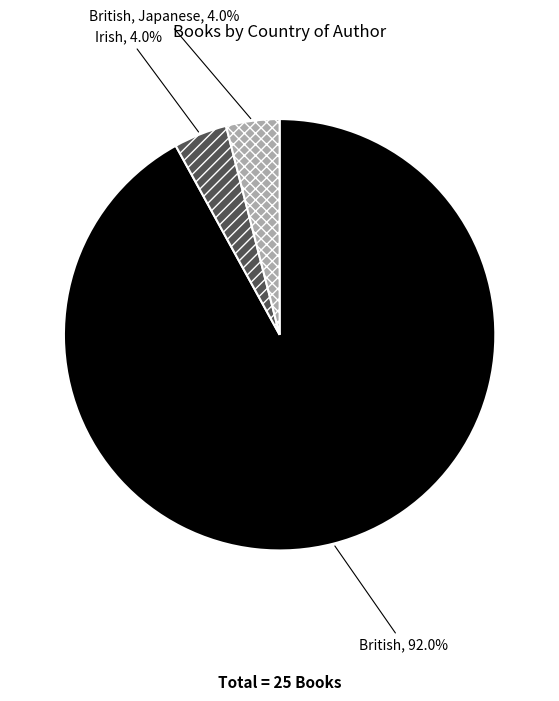

Does British, Japanese represent more than half of the total?

No